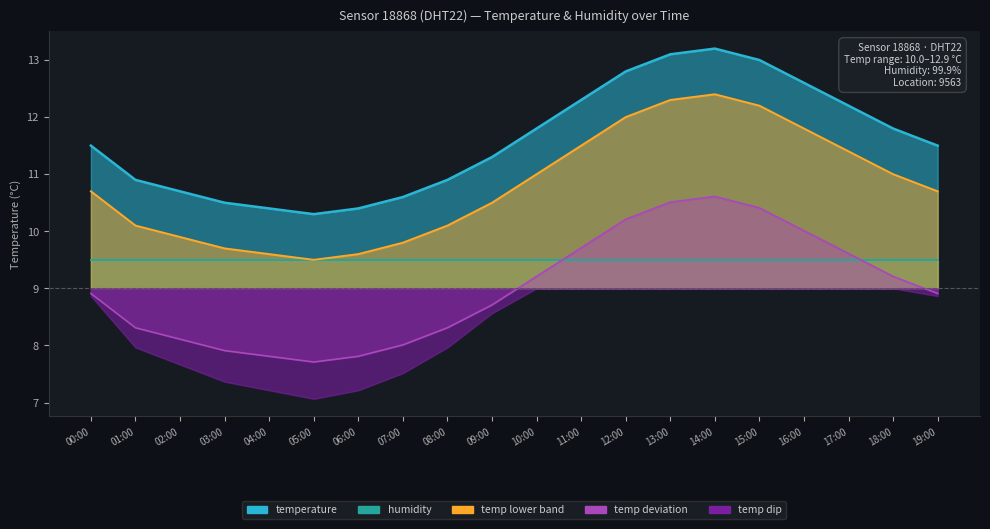

The chart shows a value of 13.0 at 15:00. True or false?

True